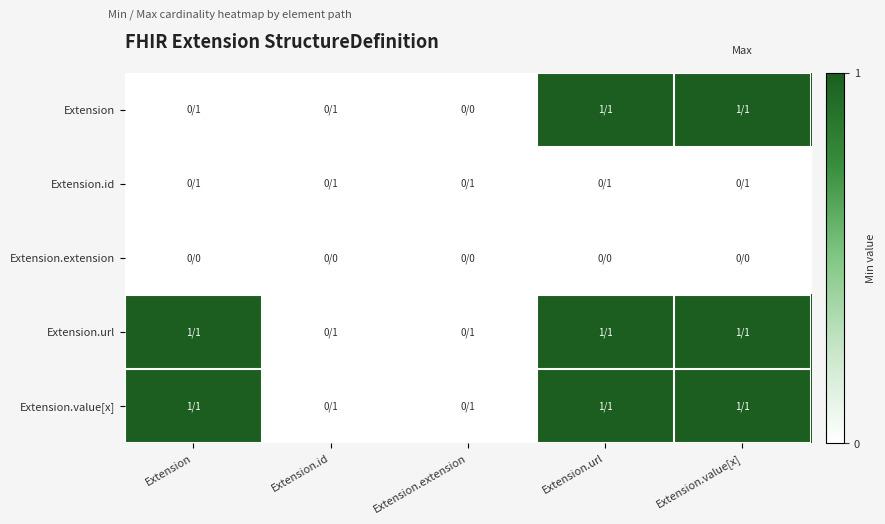

How many series are shown in this chart?

5